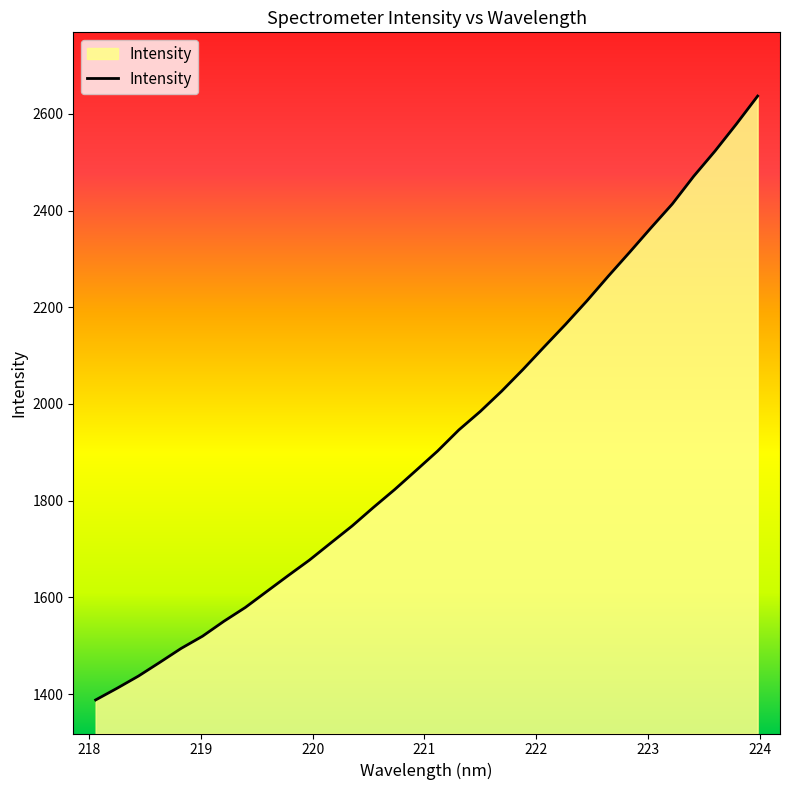

What is the maximum value shown in the chart?

2636.7